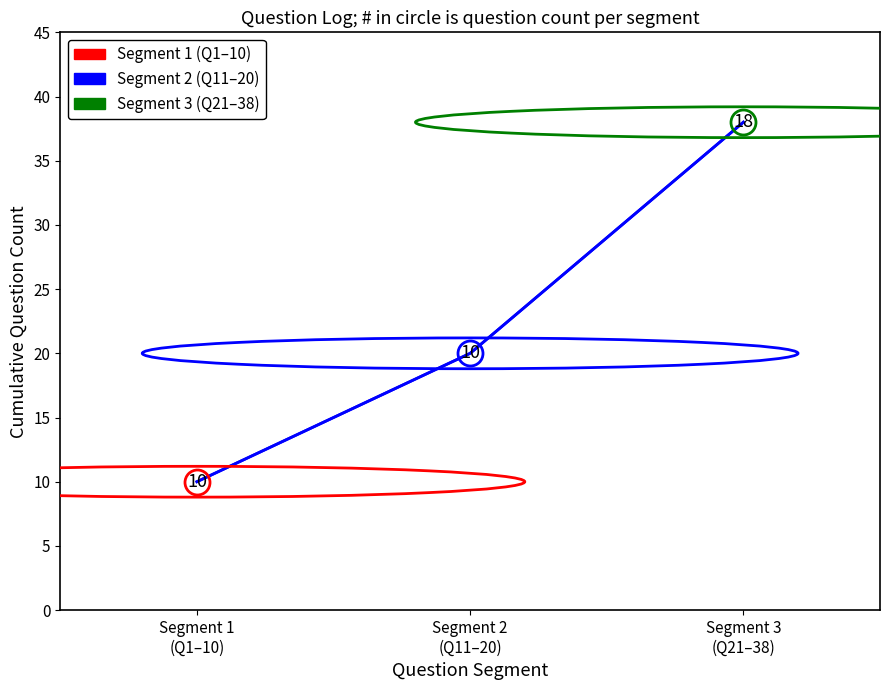

What is the minimum value shown in the chart?

10